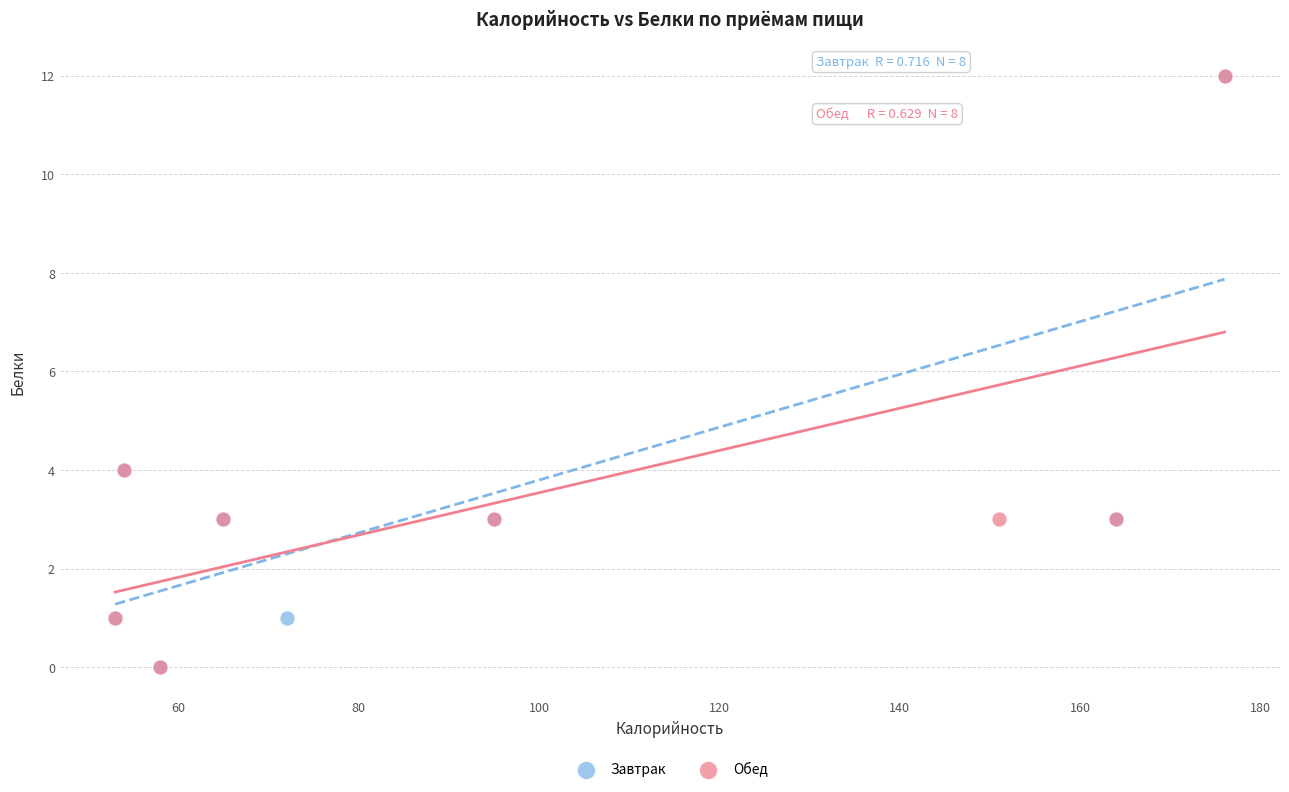

What are all the series names shown in the legend?

Завтрак, Обед